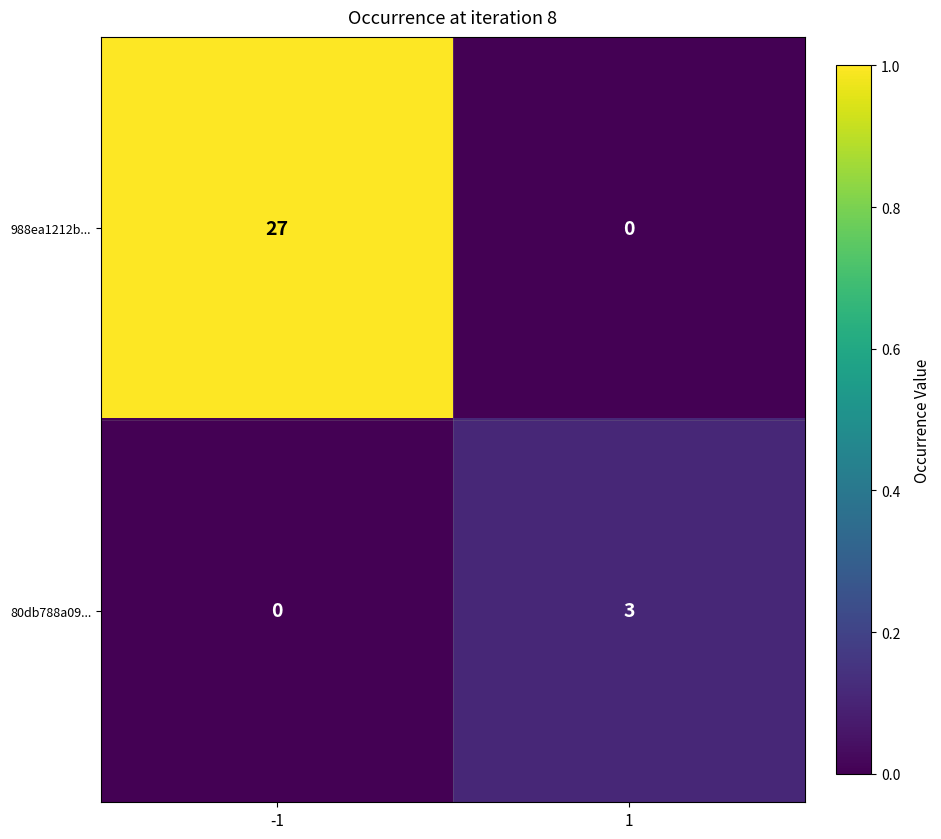

What is the total value across all series at -1?

27